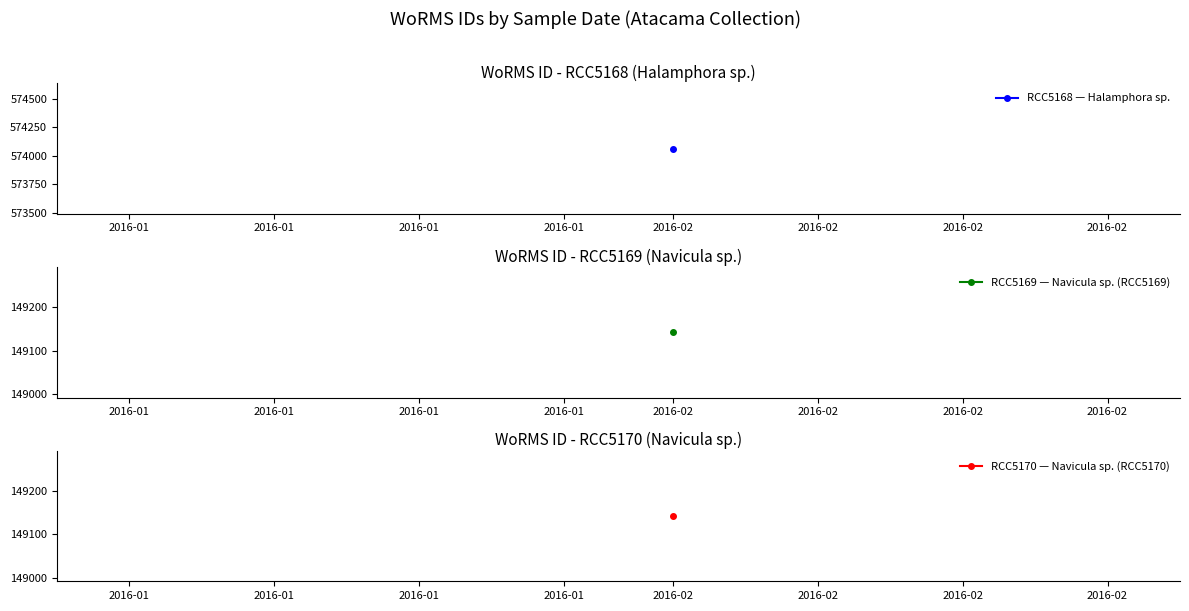

At which label is the value closest to 361603?

2016-02-01